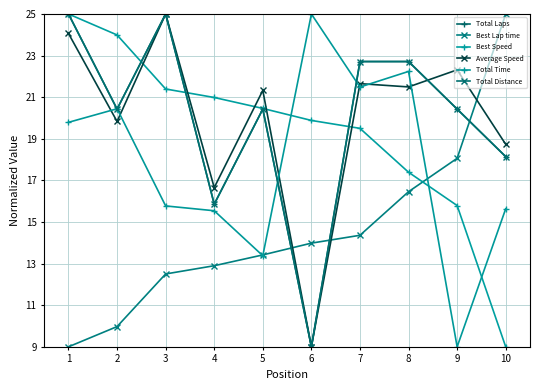

What is the difference between the maximum and minimum values in the Total Laps series?

16.0